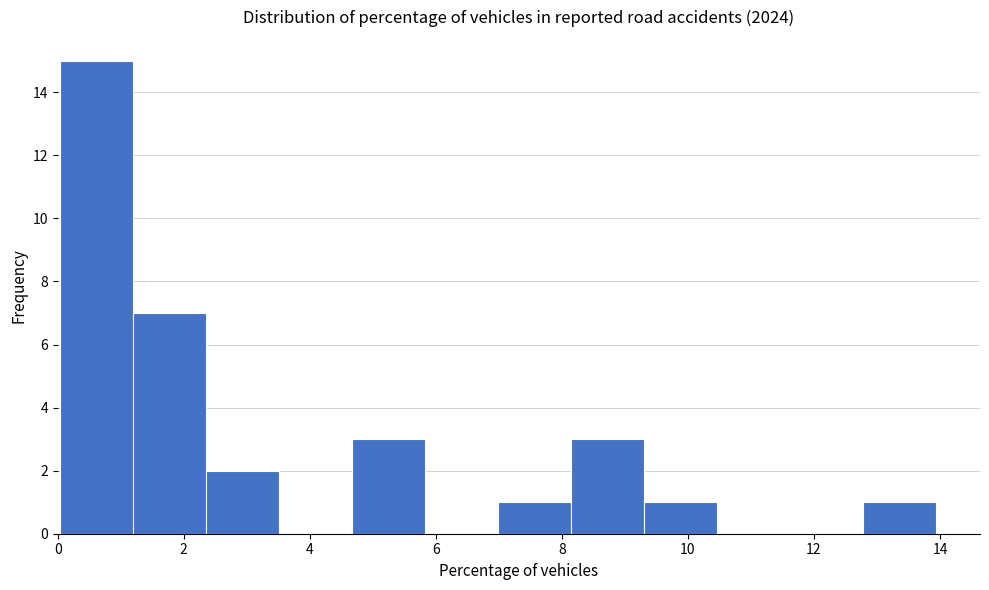

Reading left to right, list every bar in this chart as the range it spans on the x-axis followed by its height. Neither the bar edges nor the heights are printed on the chart, so give them approximately, as read against the axes.

0.0 to 1.2: 15
1.2 to 2.4: 7
2.4 to 3.6: 2
3.6 to 4.6: 0
4.6 to 5.8: 3
5.8 to 7.0: 0
7.0 to 8.2: 1
8.2 to 9.4: 3
9.4 to 10.4: 1
10.4 to 11.6: 0
11.6 to 12.8: 0
12.8 to 14.0: 1